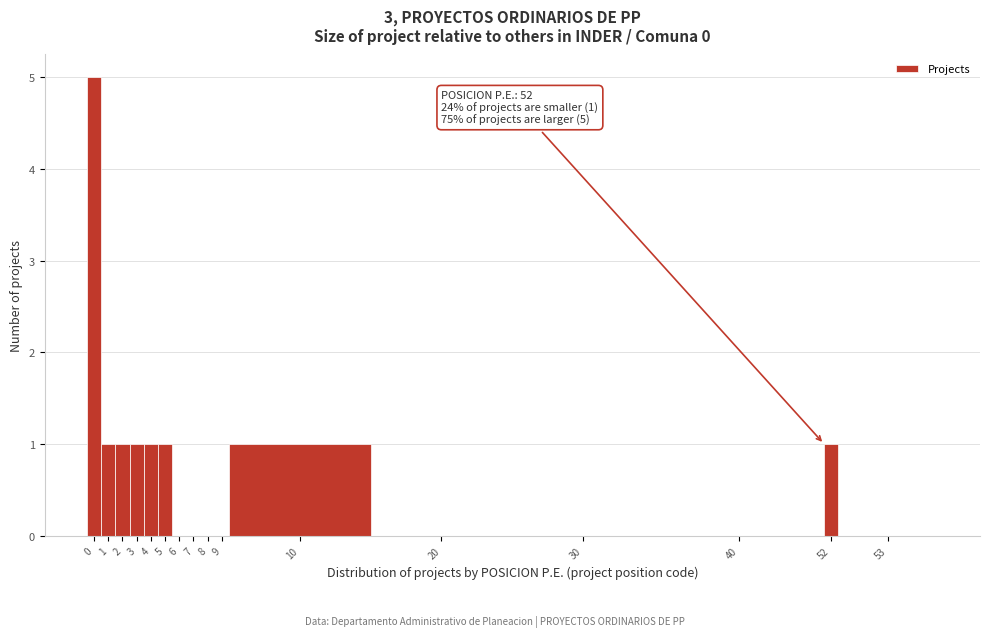

Reading left to right, transcribe all the data shown in this chart.

0=5	1=1	2=1	3=1	4=1	5=1	6=0	7=0	8=0	9=0	10=1	20=0	30=0	40=0	52=1	53=0